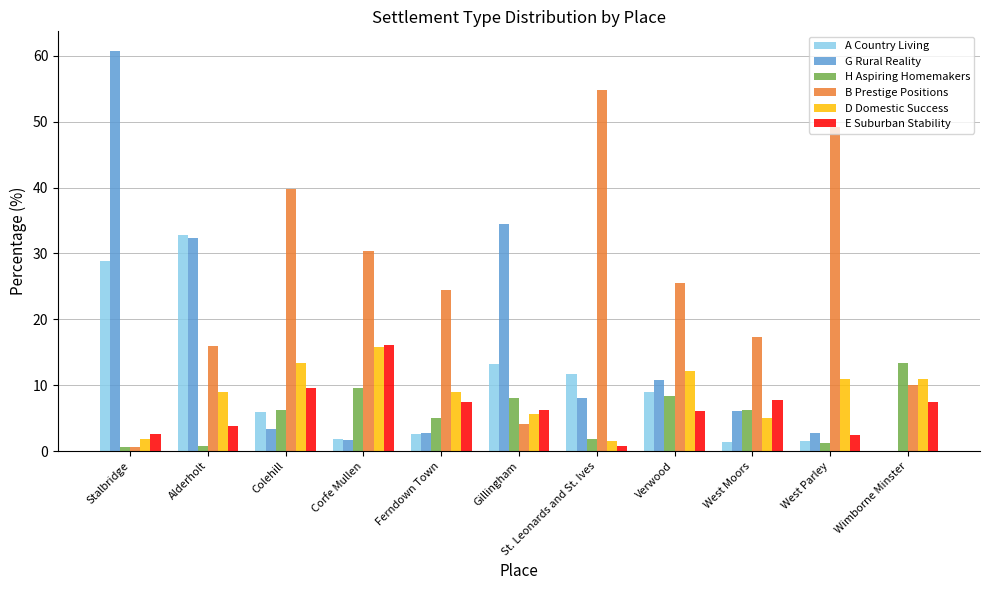

Is it true that B Prestige Positions equals 54.8 at St. Leonards and St. Ives?

True